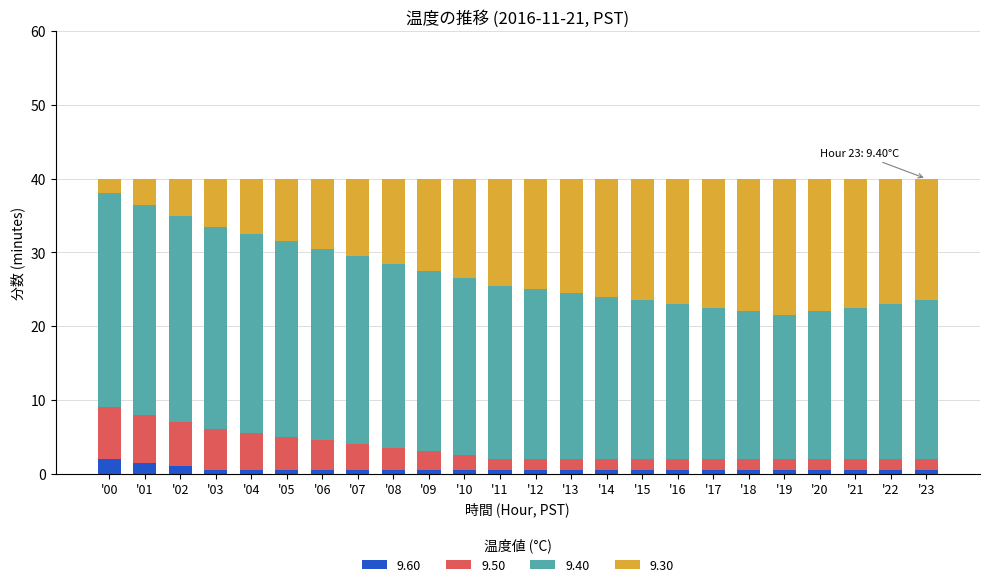

What is the difference between the maximum and second lowest values in the 9.60 series?

1.5